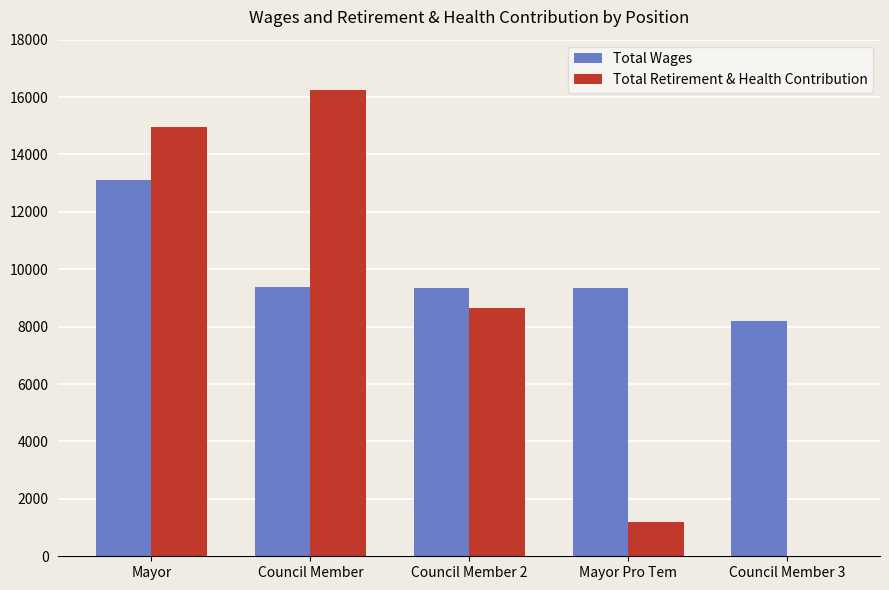

Which series changed the most between Mayor Pro Tem and Council Member 3?

Total Retirement & Health Contribution